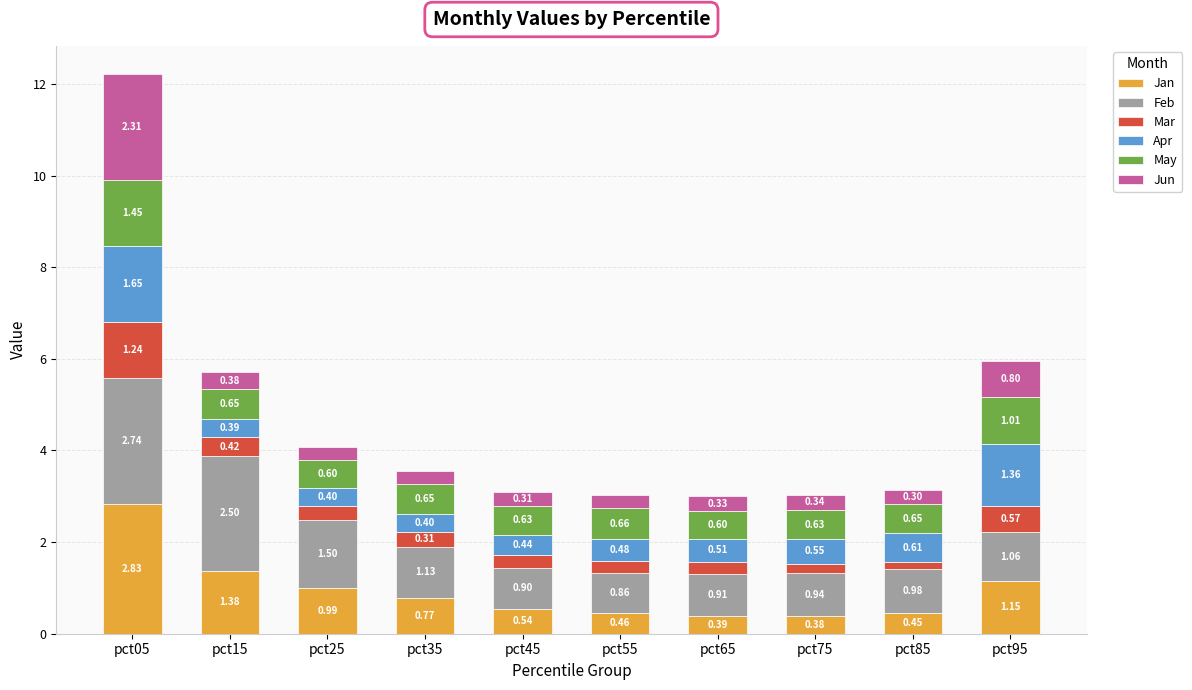

What is the total value across all series at pct85?

3.1